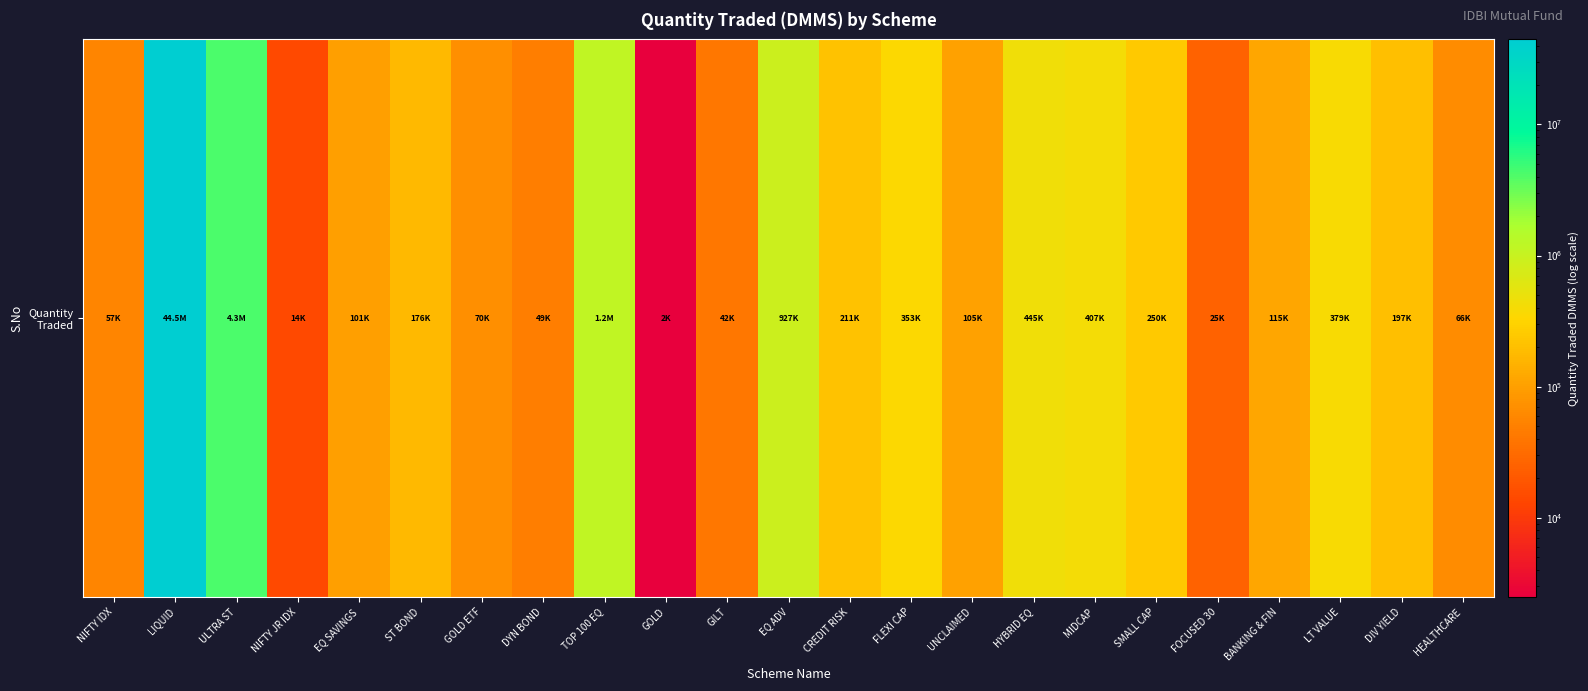

The chart shows a value of 4293250.2 at ULTRA ST. True or false?

True